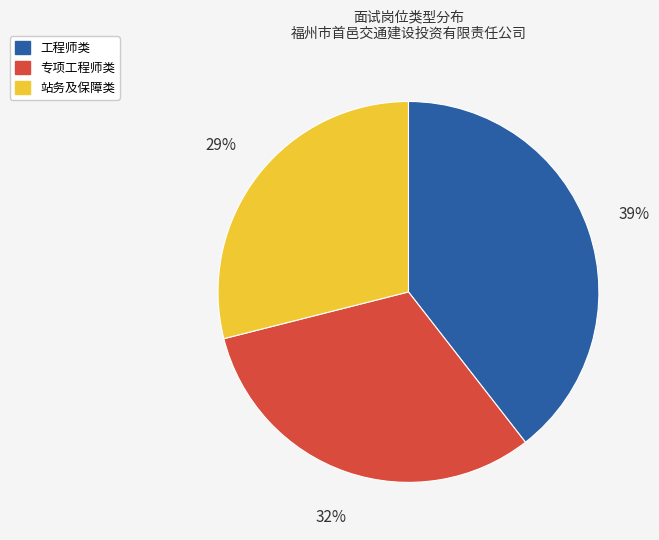

Is there any slice that represents more than half of the pie?

No